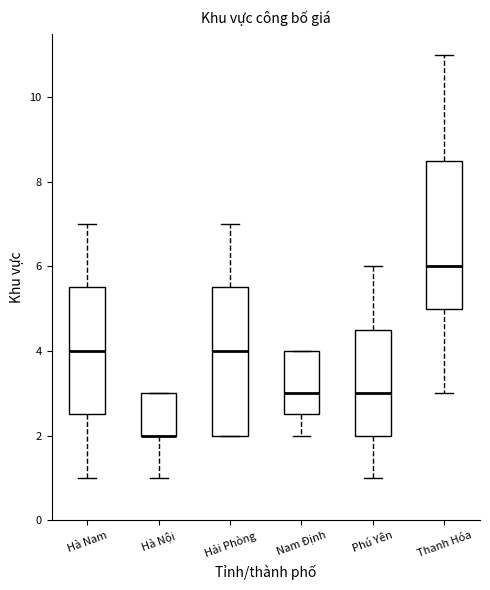

Where is the upper edge of the box for Hà Nam on the y-axis? The values are not printed on the chart, so give them approximately, as read against the axis.

5.6